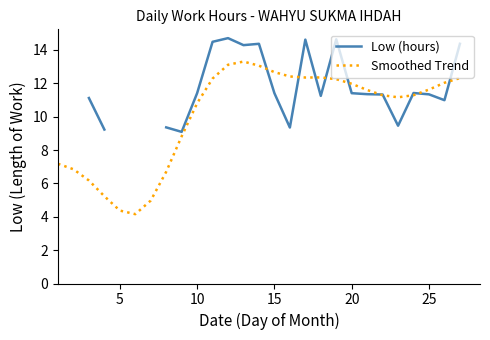

The value of Smoothed Trend at 20 is 18.0. True or false?

False